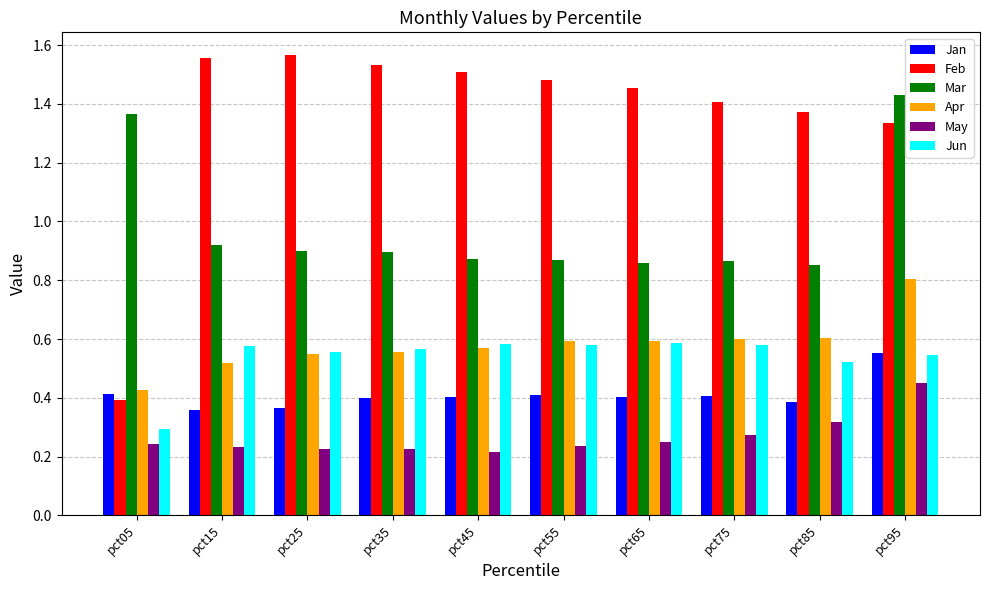

Which category has the highest value in the Mar series?

pct95